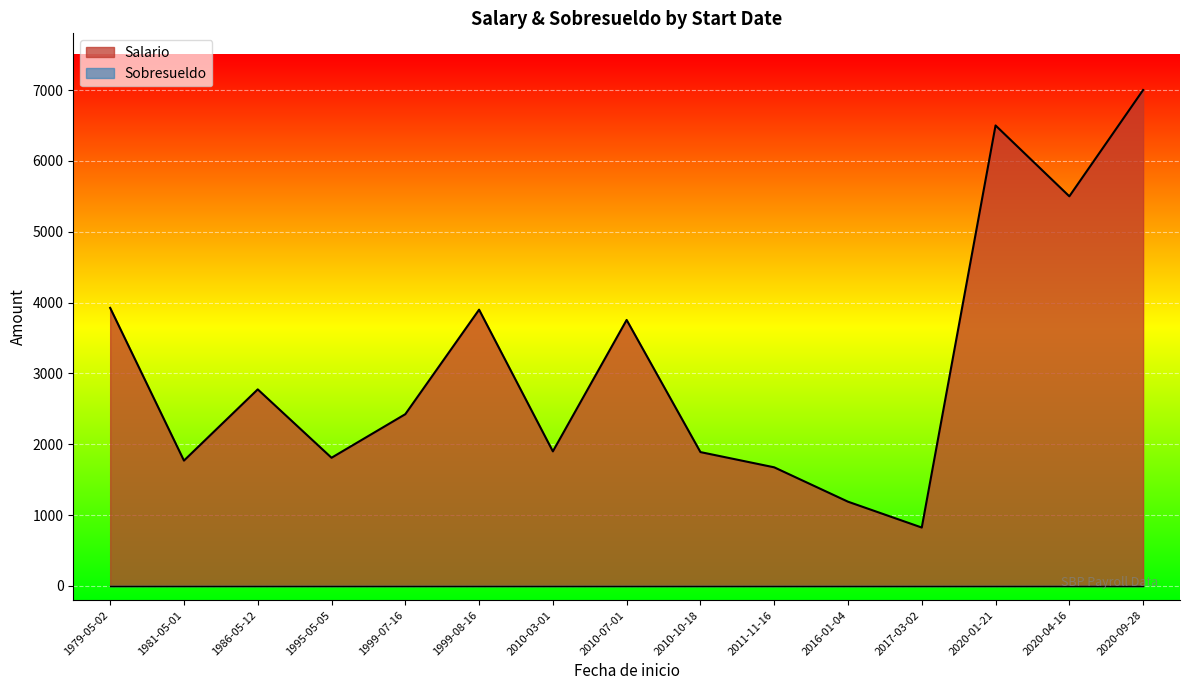

What is the difference between the maximum and minimum values in the Salario series?

6175